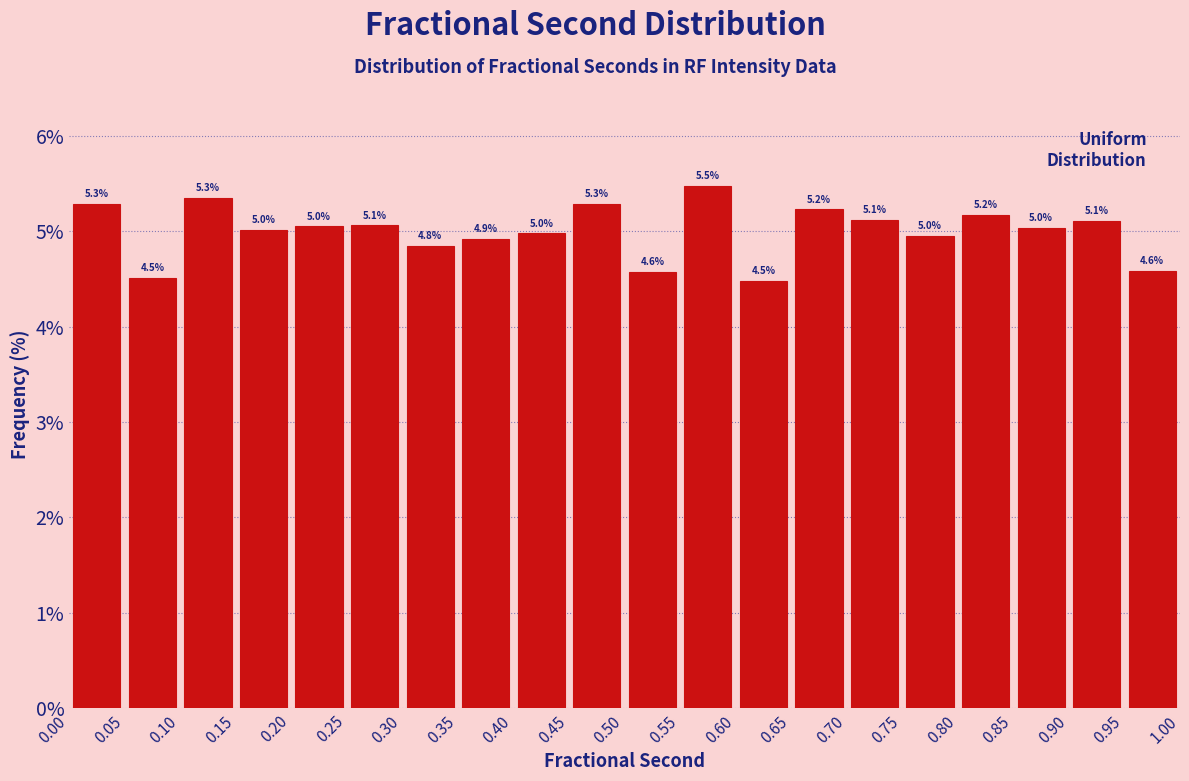

Which range on the x-axis has the tallest bar?

0.55 to 0.60